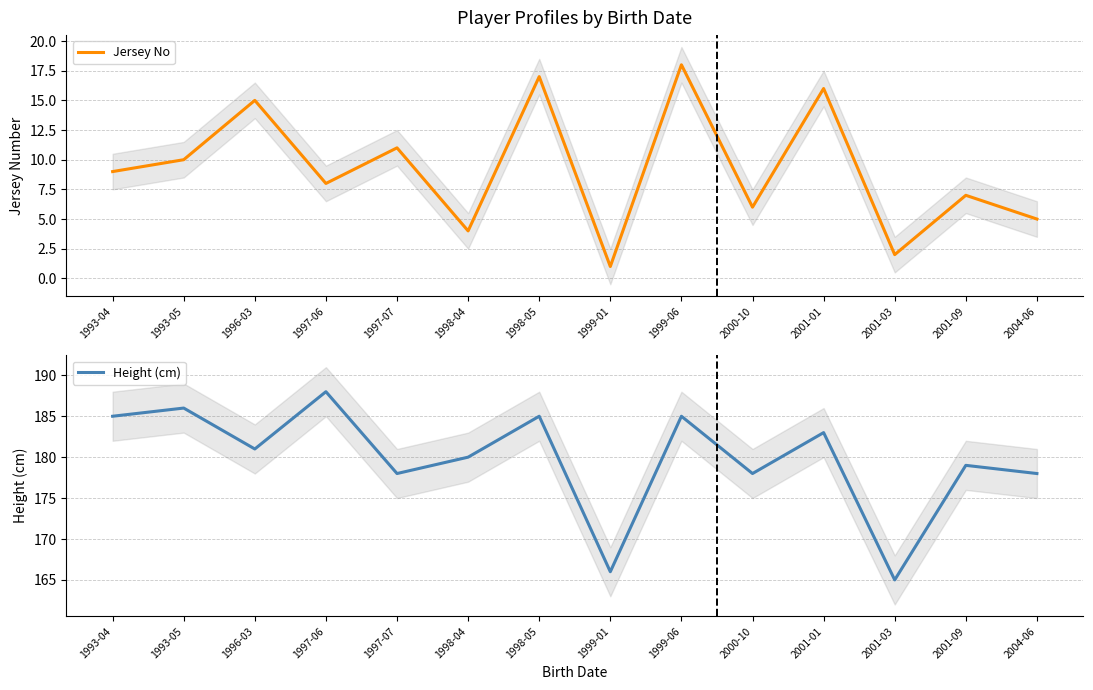

Which series has the largest total across all categories?

Height (cm)